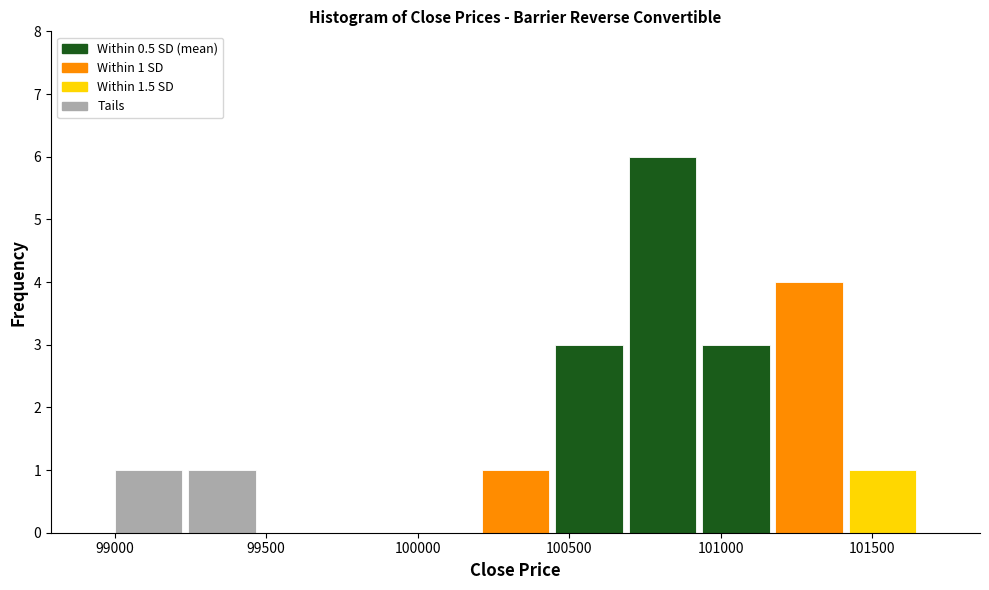

Which range on the x-axis has the tallest bar?

100700 to 100950